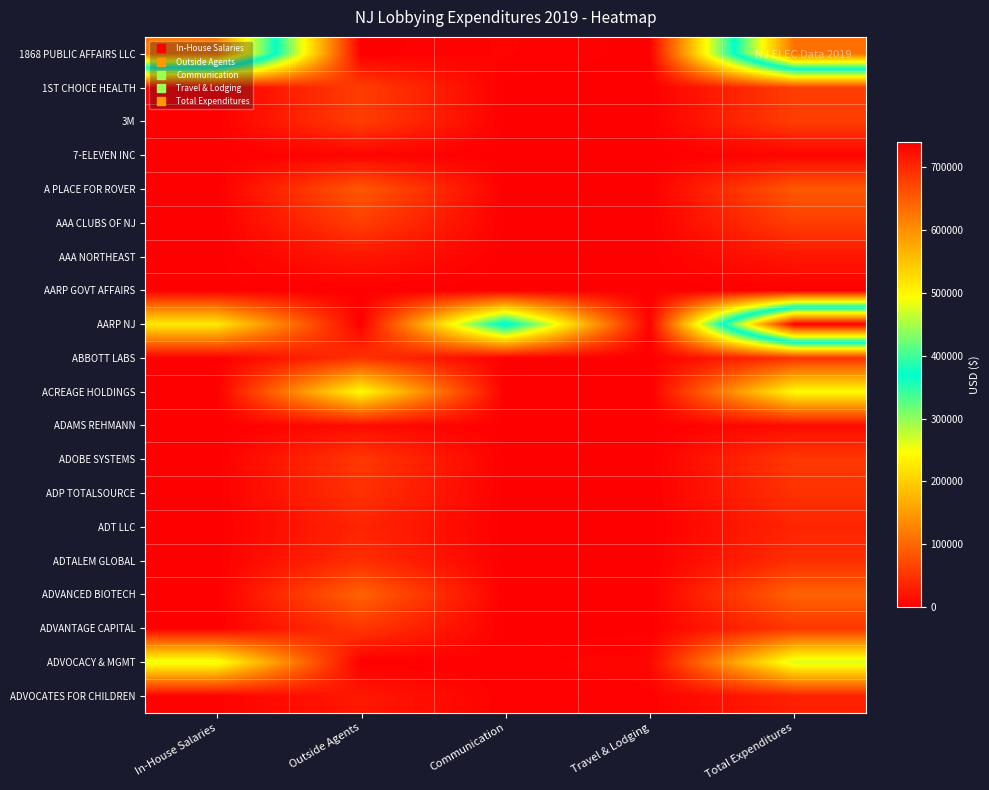

What is the total value across all series at Total Expenditures?

2602820.3